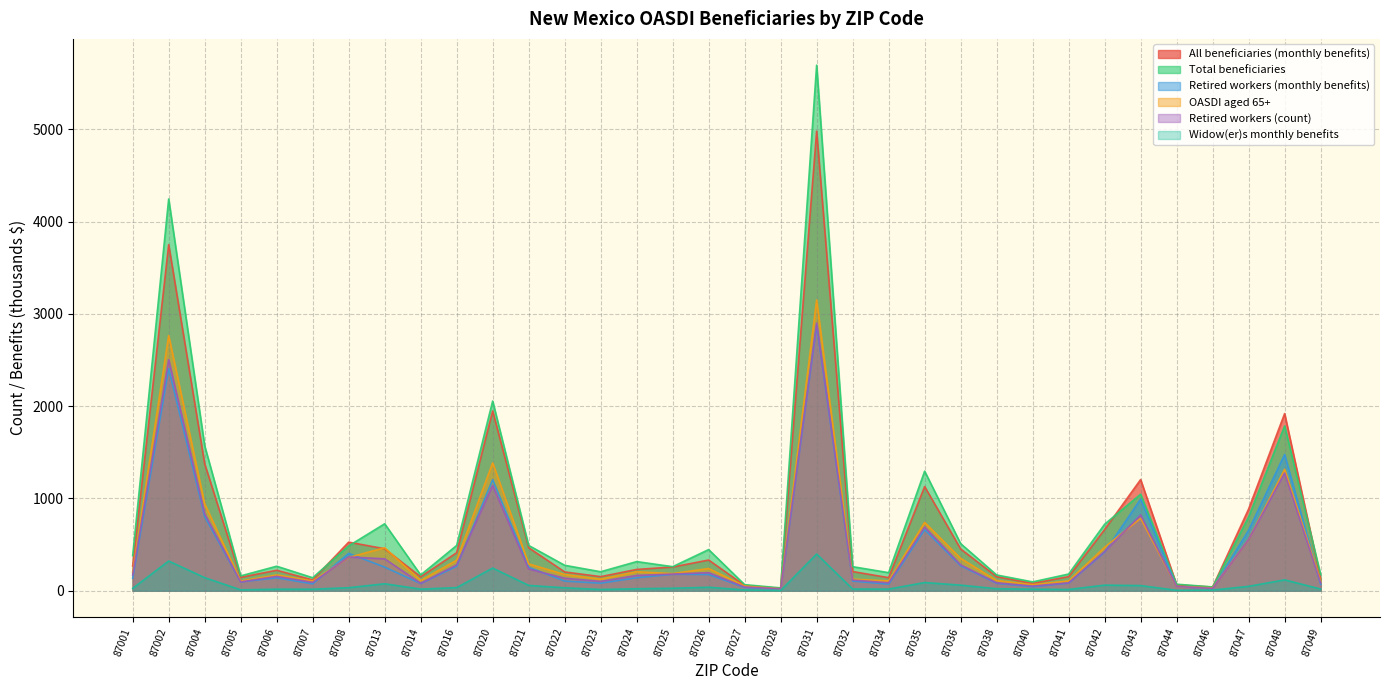

What is the difference between the highest and lowest values at 87013?

650